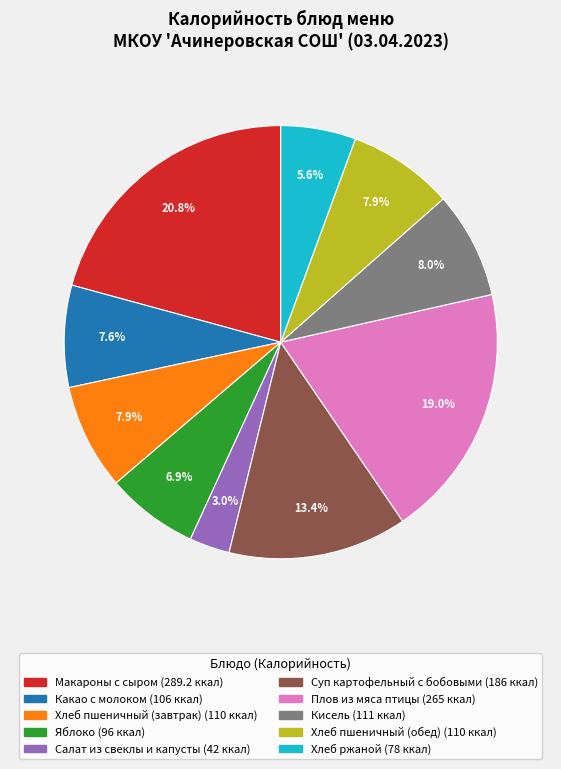

What is the ratio of the value at Кисель to the value at Макароны с сыром?

0.4